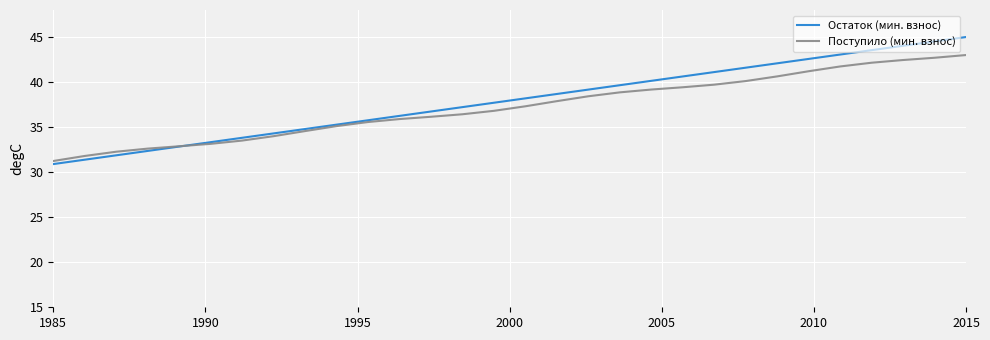

Rank the series by their average value, from highest to lowest.

Остаток (мин. взнос), Поступило (мин. взнос)